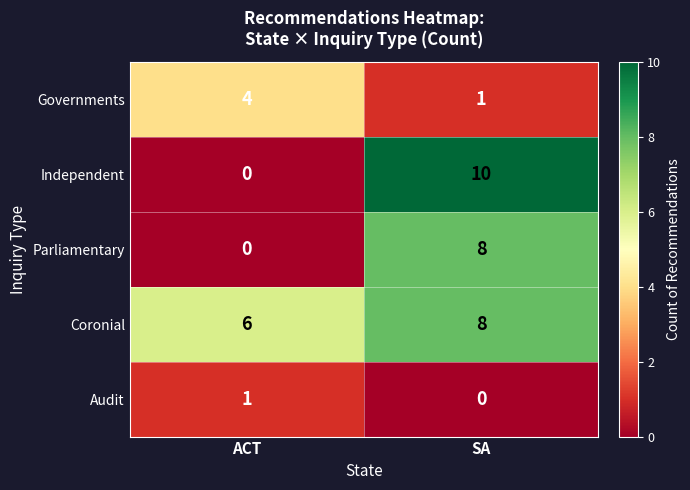

How many distinct data groups are displayed?

5